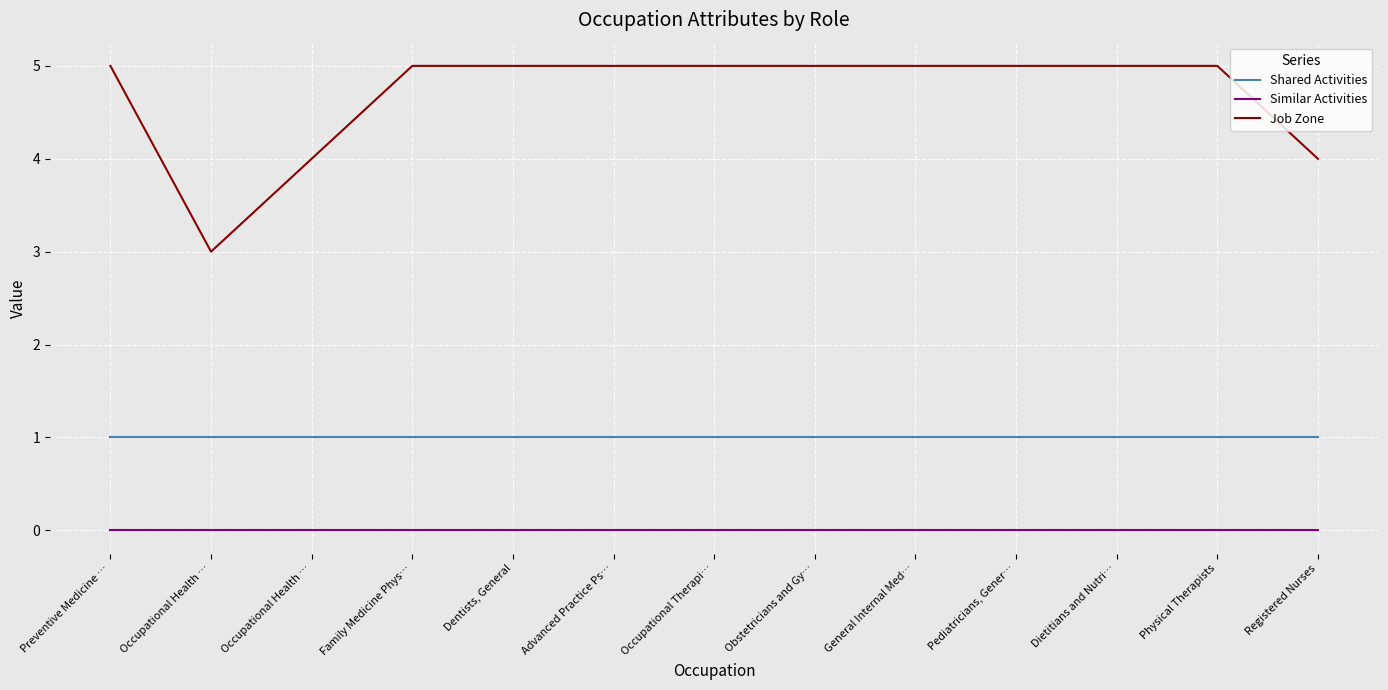

True or false: Job Zone has a value of 2 at Occupational Health ….

False